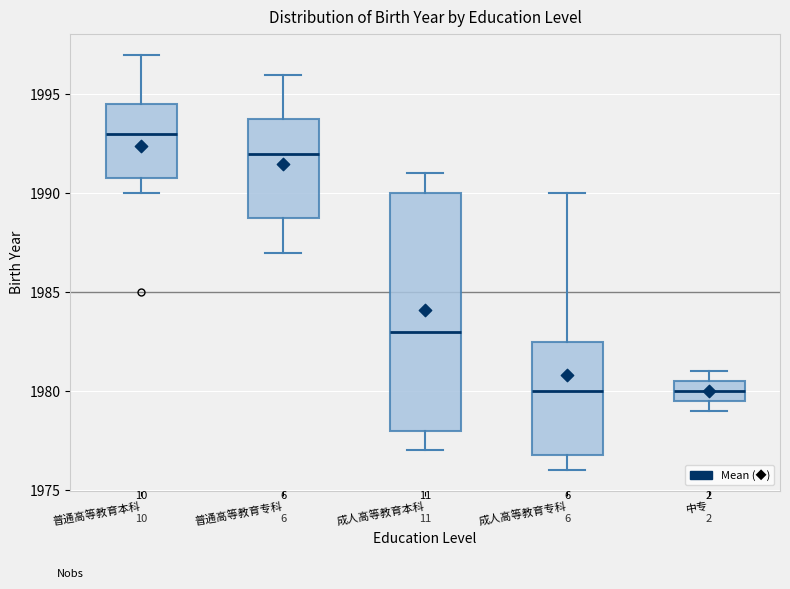

Where does the median line of the box for 成人高等教育本科 sit on the y-axis? The values are not printed on the chart, so give them approximately, as read against the axis.

1983.0